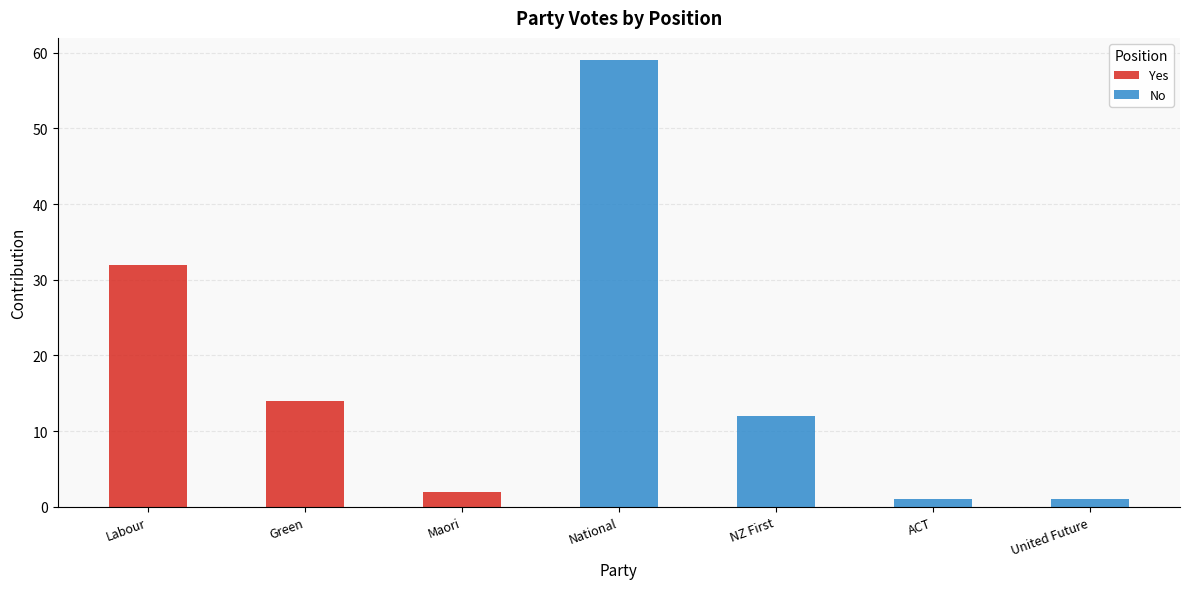

Reading right to left, what are the values for Yes?

United Future=0	ACT=0	NZ First=0	National=0	Maori=2	Green=14	Labour=32